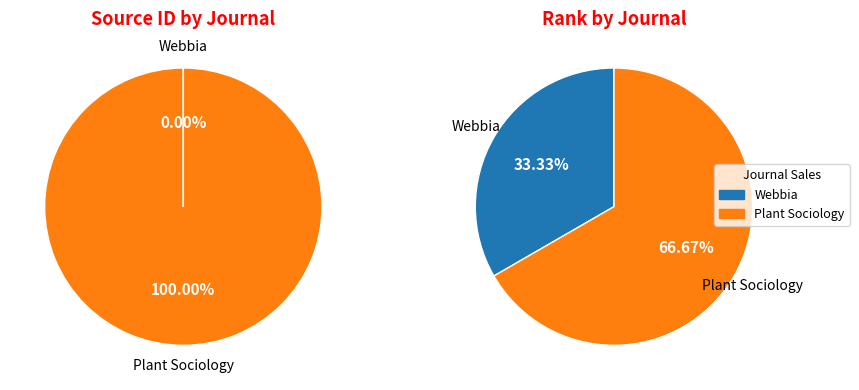

To the nearest percent, what is the combined percentage of Webbia and Plant Sociology?

100%